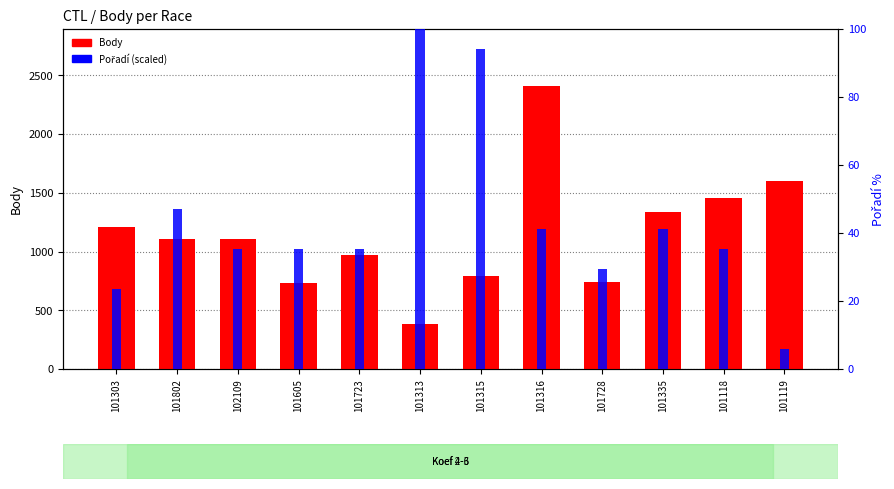

Which category has the highest value in the Pořadí (scaled) series?

101313